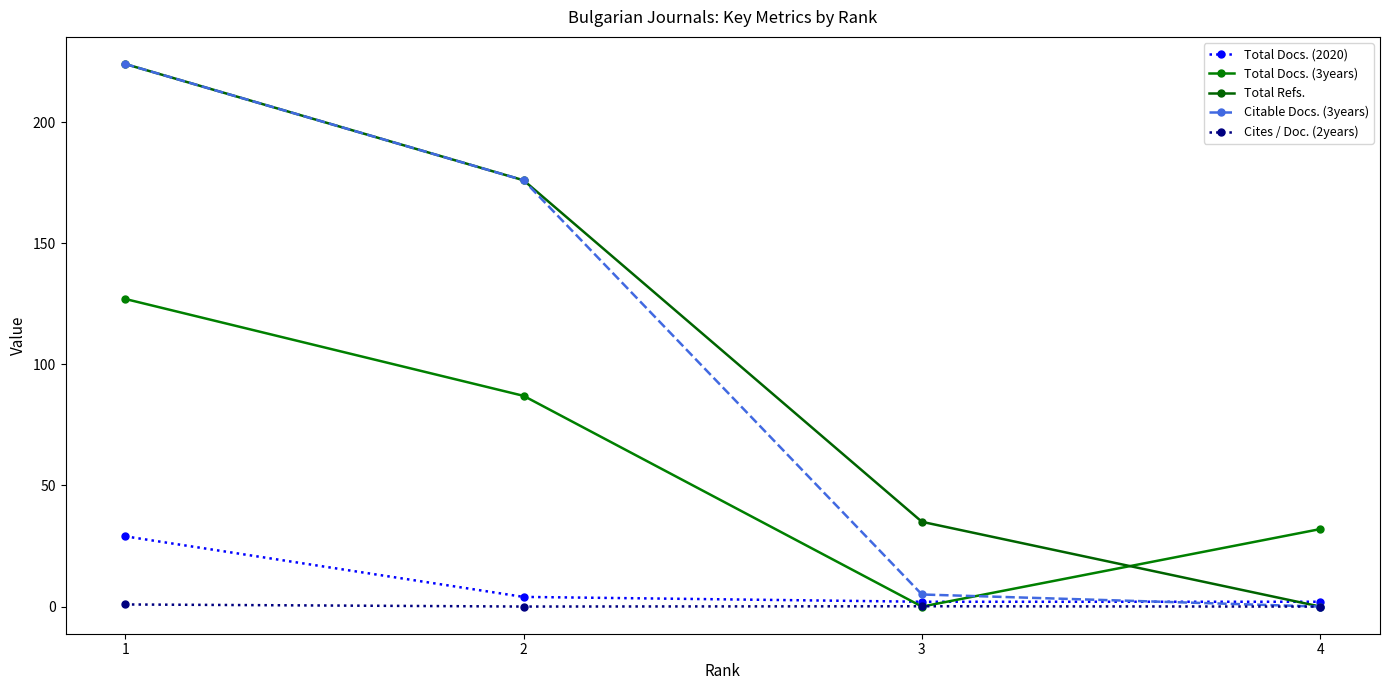

Reading right to left, transcribe all the data shown in this chart.

Total Docs. (2020): 2.0	2.0	4.0	29.0
Total Docs. (3years): 32.0	0.0	87.0	127.0
Total Refs.: 0.0	35.0	176.0	224.0
Citable Docs. (3years): 0.0	5.0	176.0	224.0
Cites / Doc. (2years): 0.0	0.1	0.0	0.9